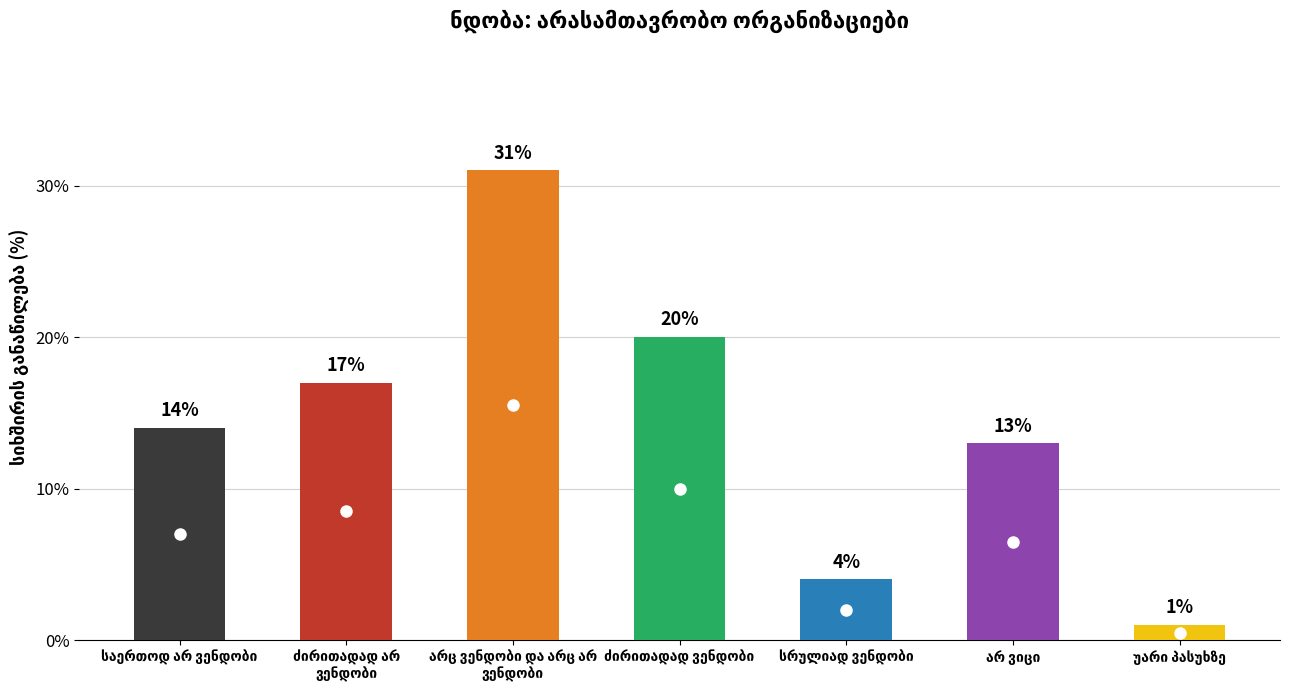

What is the maximum value shown in the chart?

31